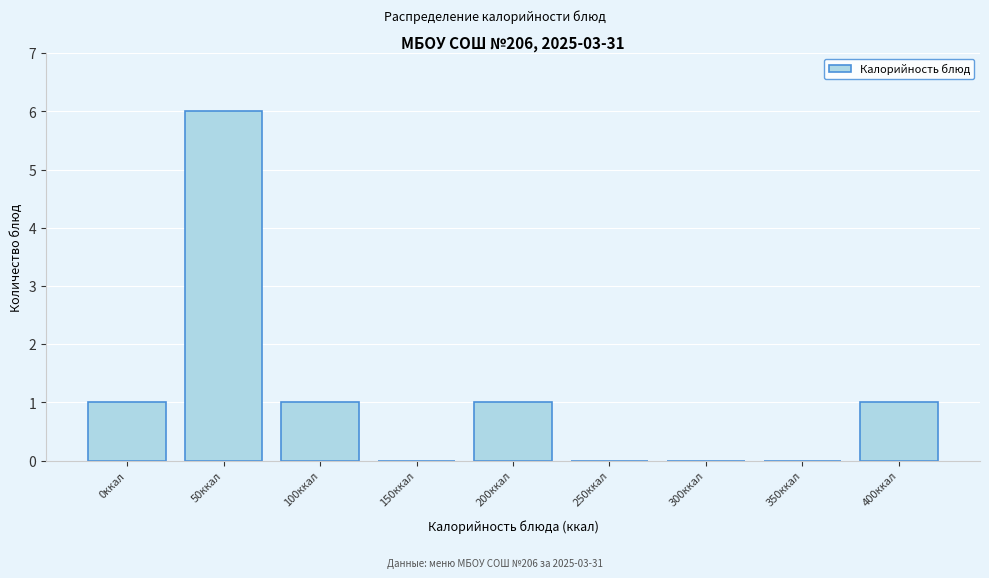

Reading left to right, what are all the values shown in this chart?

0ккал=1	50ккал=6	100ккал=1	150ккал=0	200ккал=1	250ккал=0	300ккал=0	350ккал=0	400ккал=1